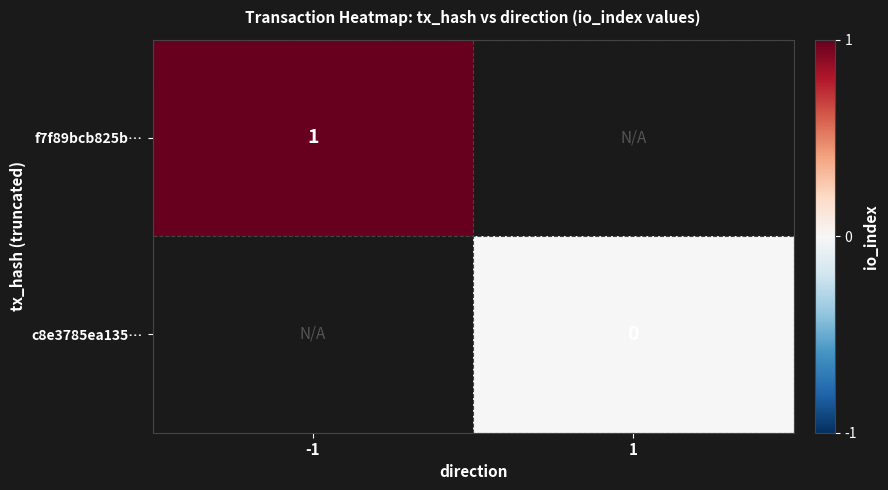

Is the value of f7f89bcb825b… at -1 greater than the value of c8e3785ea135… at 1?

Yes